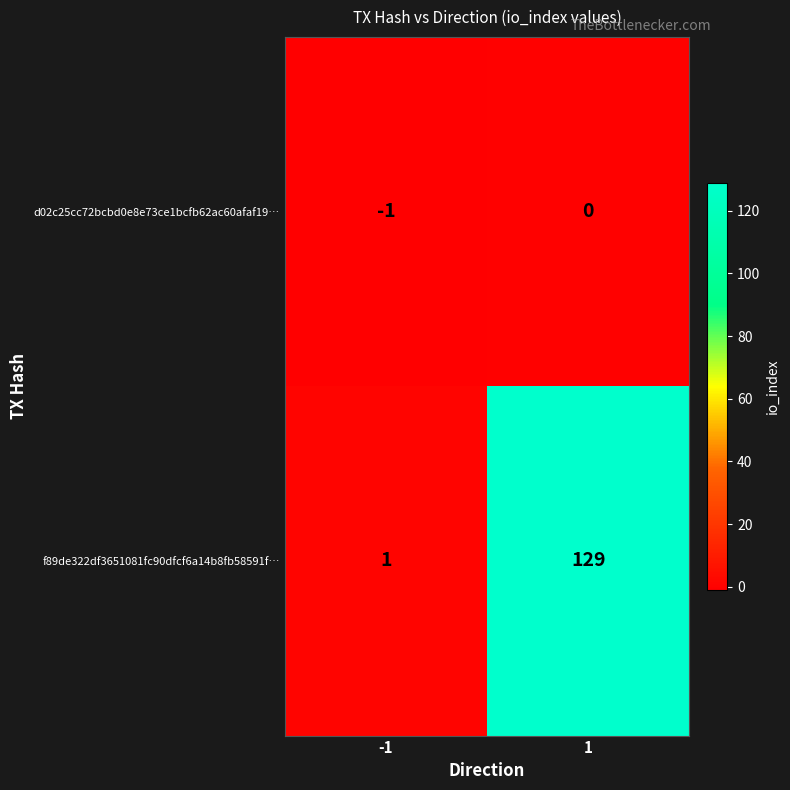

Which series has the largest range (max minus min)?

f89de322df3651081fc90dfcf6a14b8fb58591f…